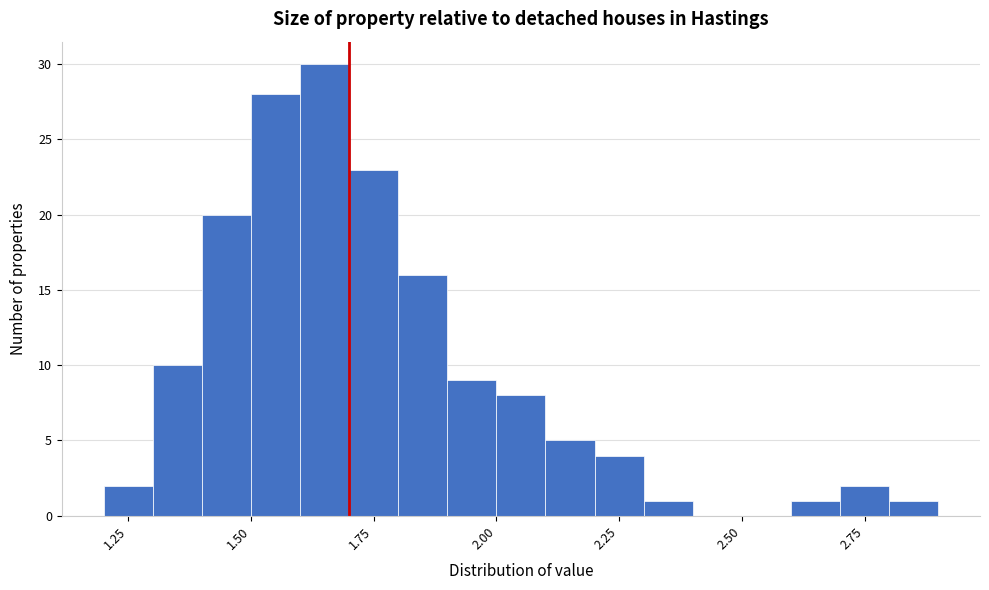

Around what value on the x-axis is the tallest bar? Give the approximate position of its centre, as read against the axis.

1.65